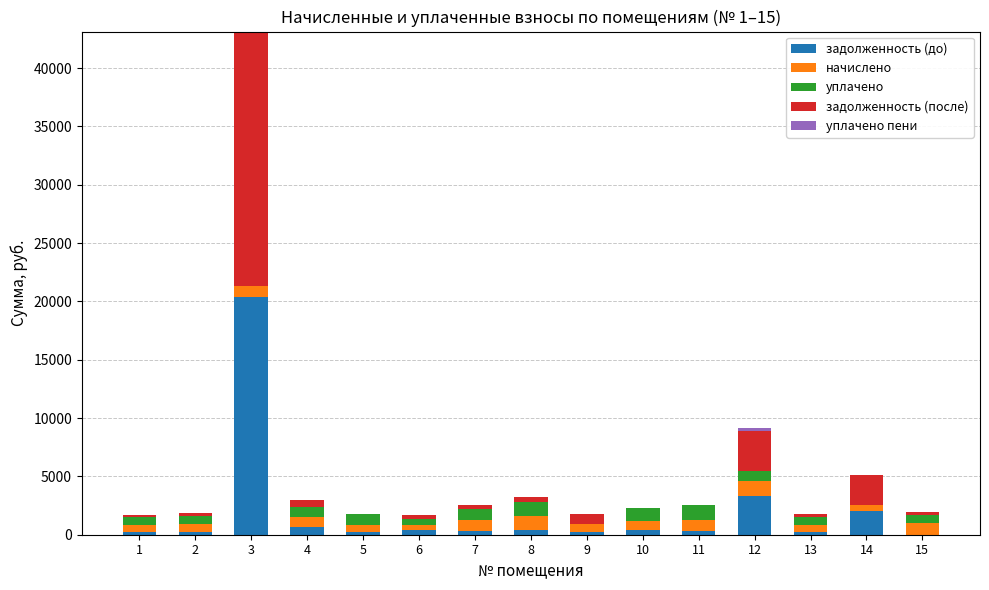

What is the maximum value for задолженность (до)?

20349.8